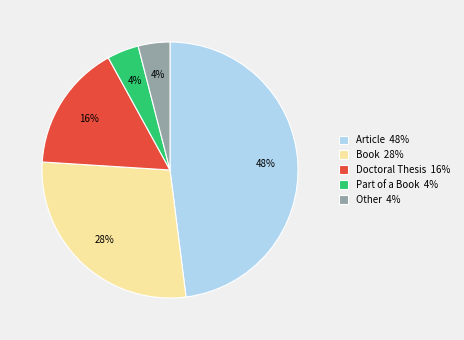

How many segments does this pie chart have?

5